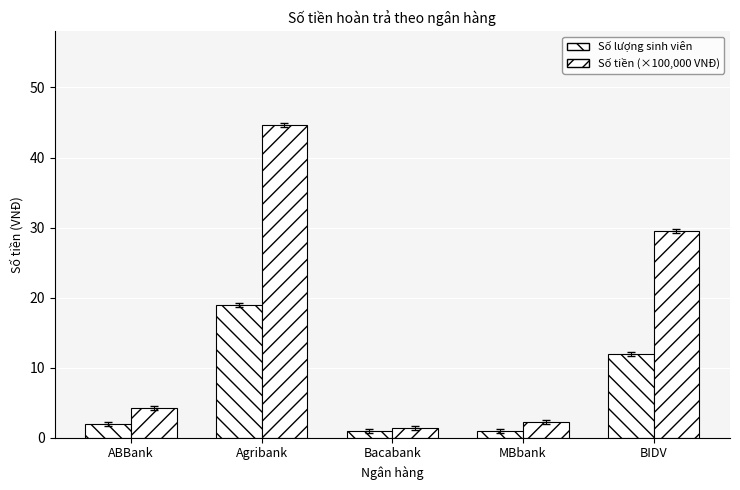

Rank the series by their average value, from lowest to highest.

Số lượng sinh viên, Số tiền (×100,000 VNĐ)